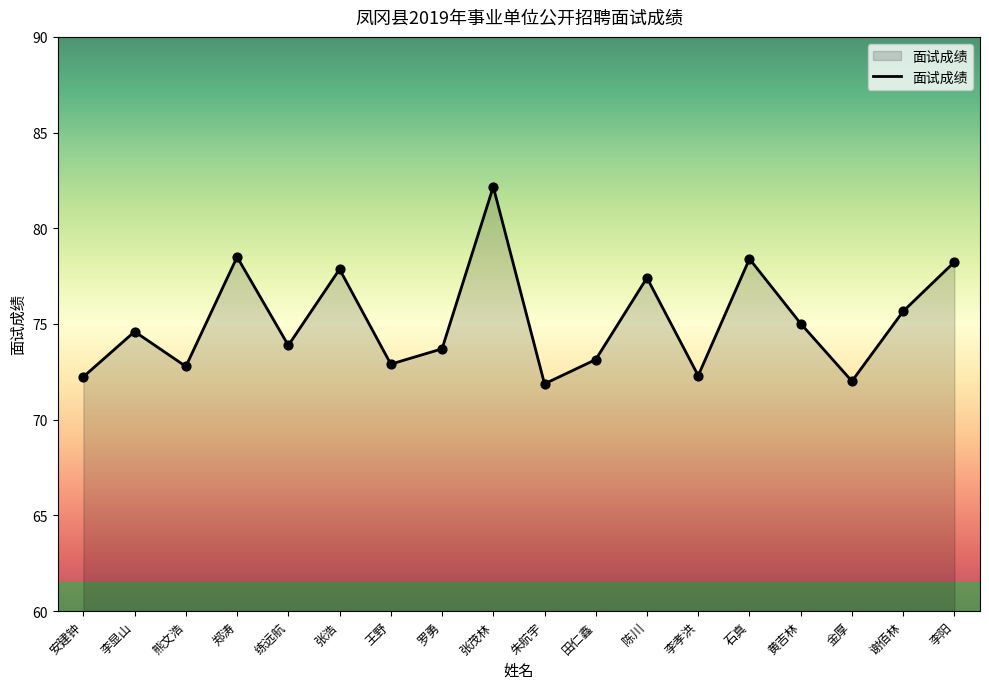

Between 李显山 and 张浩, which is larger?

张浩